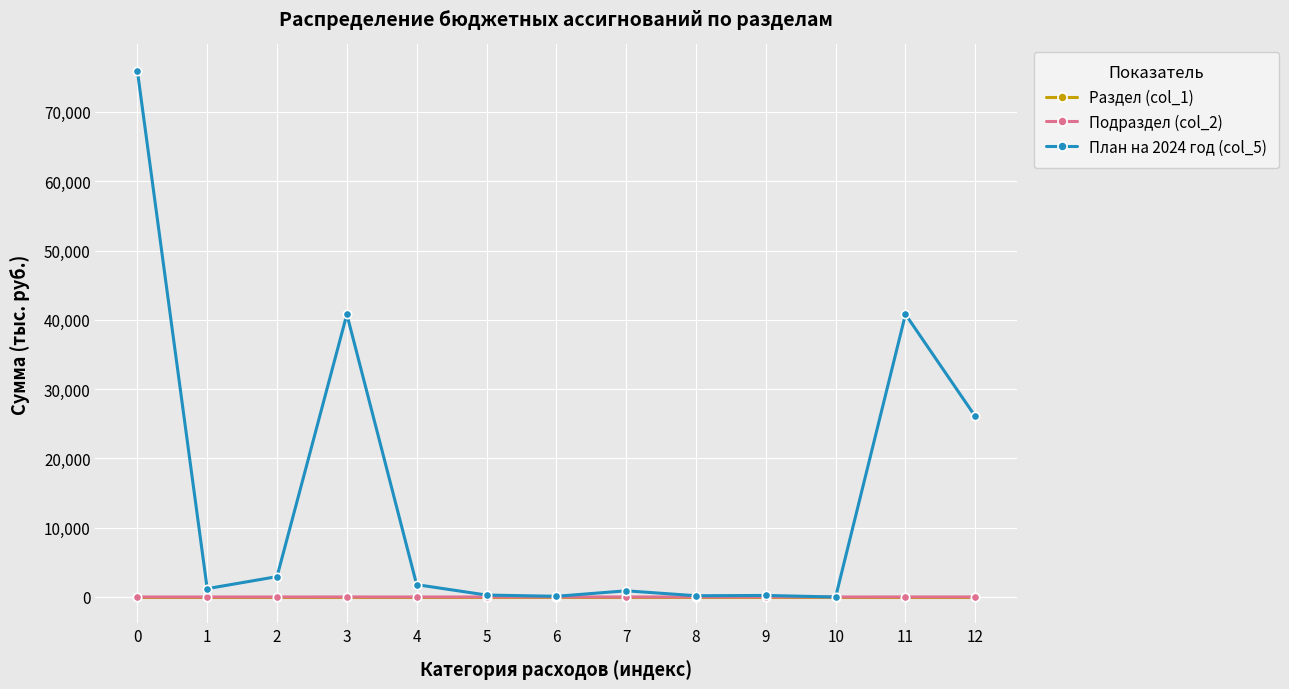

What is the greatest value displayed?

75939.3